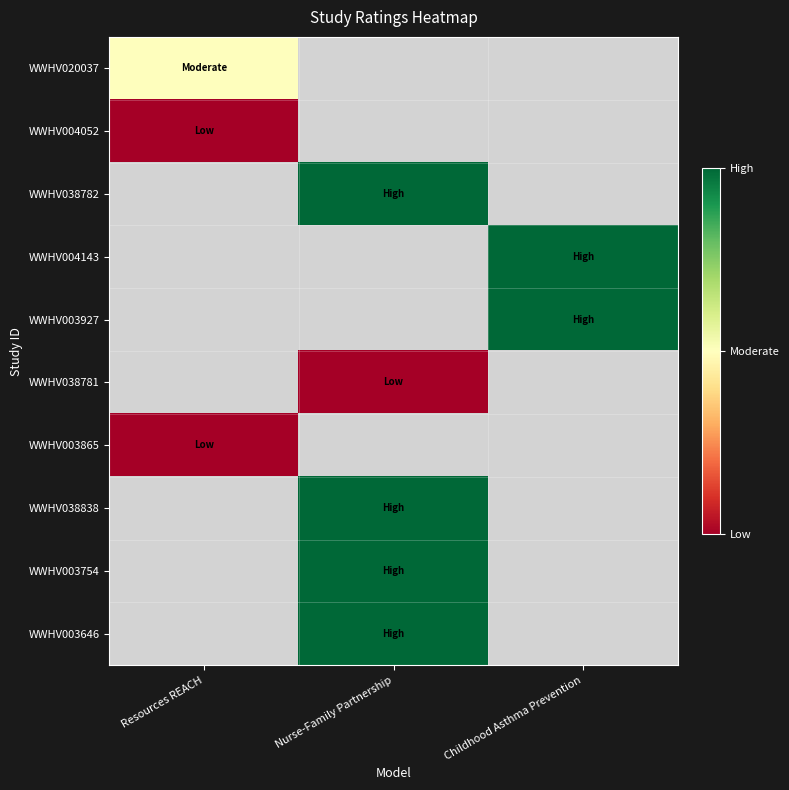

What is the minimum value shown in the chart?

1.0